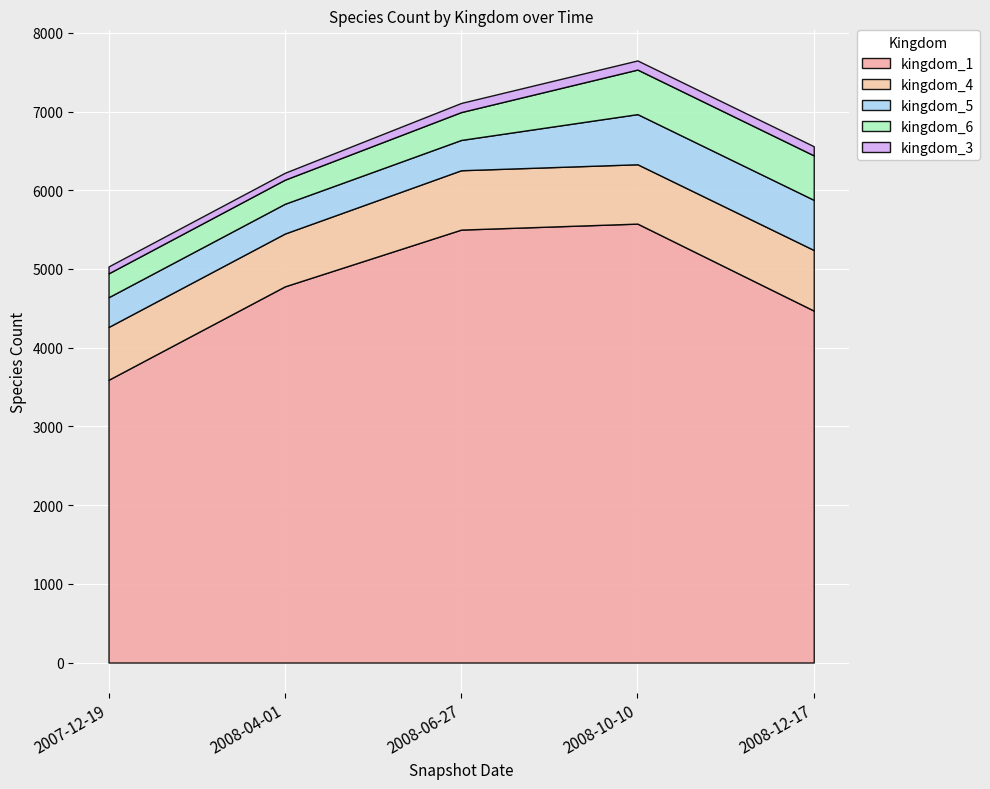

At which label does kingdom_1 reach its minimum?

2007-12-19